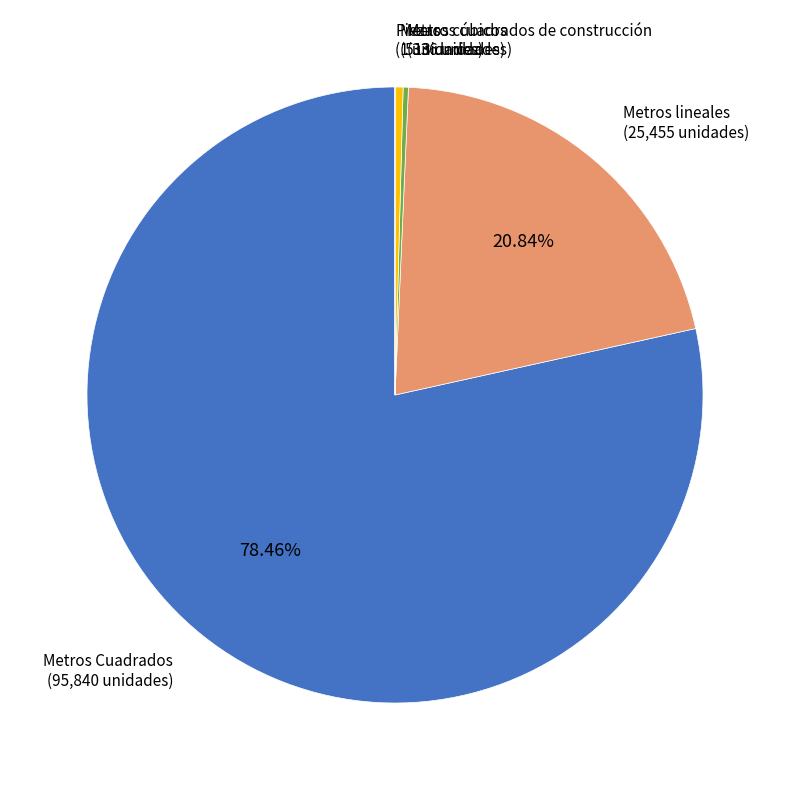

Which category accounts for the majority?

Metros Cuadrados